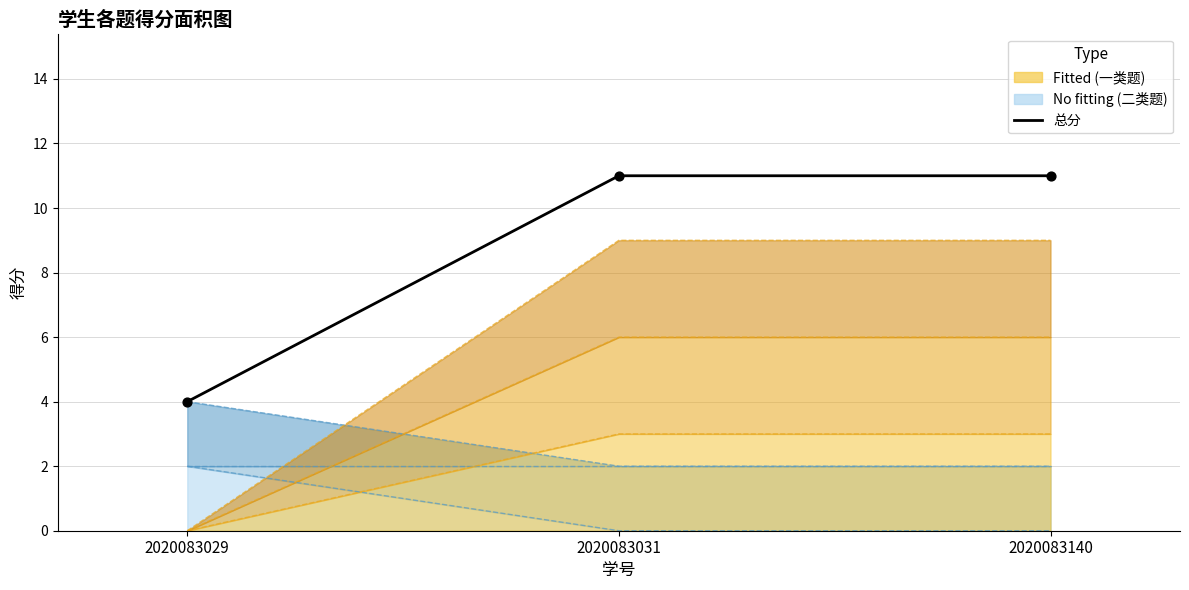

What is the ratio of the value at 2020083031 to the value at 2020083140?

1.0